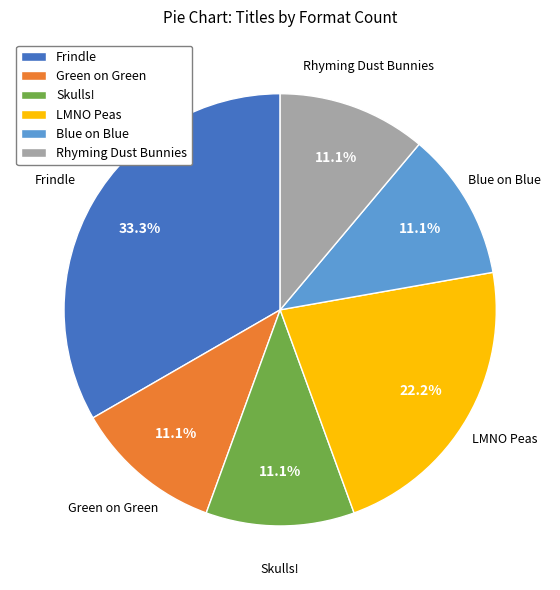

How many segments does this pie chart have?

6